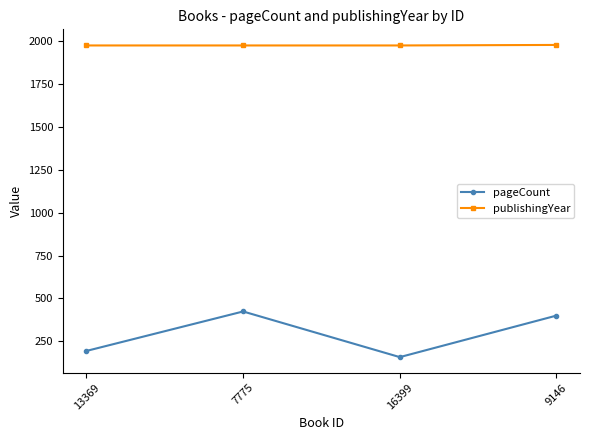

What are all the series names shown in the legend?

pageCount, publishingYear